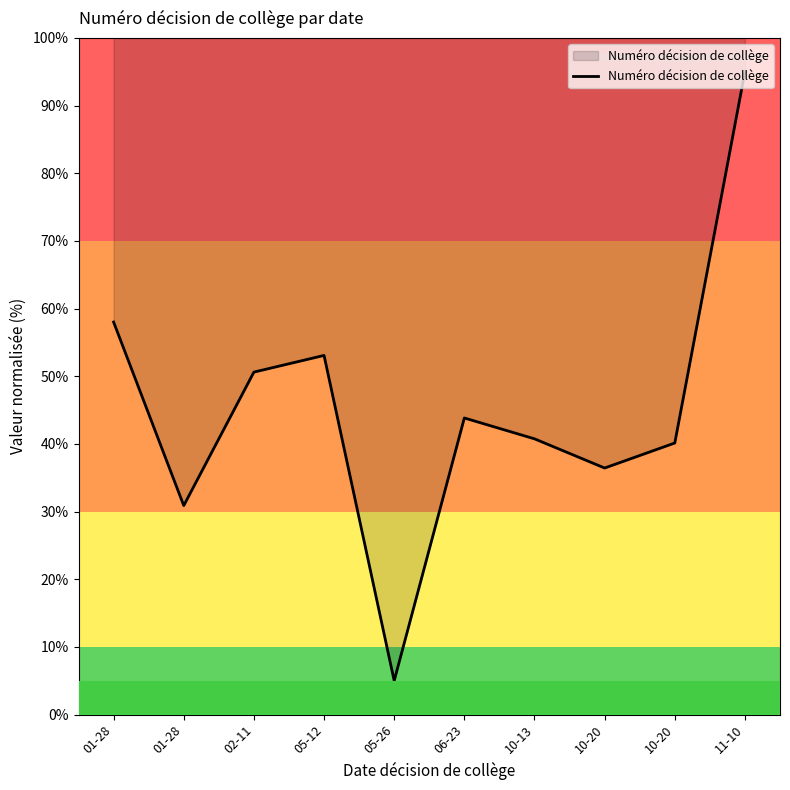

Does the chart display data point markers on the line(s)?

No